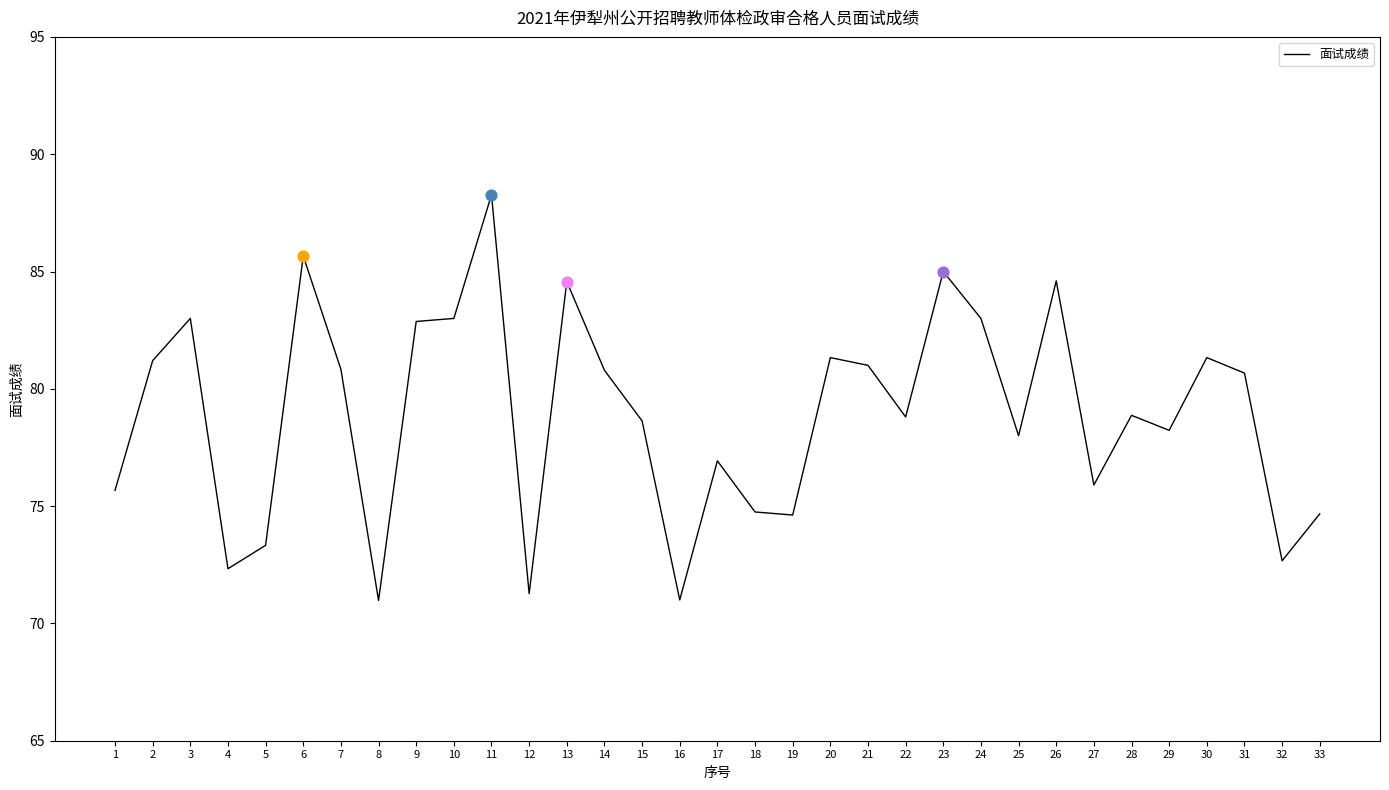

Approximately how many times larger is the value at 13 compared to 15?

1.1